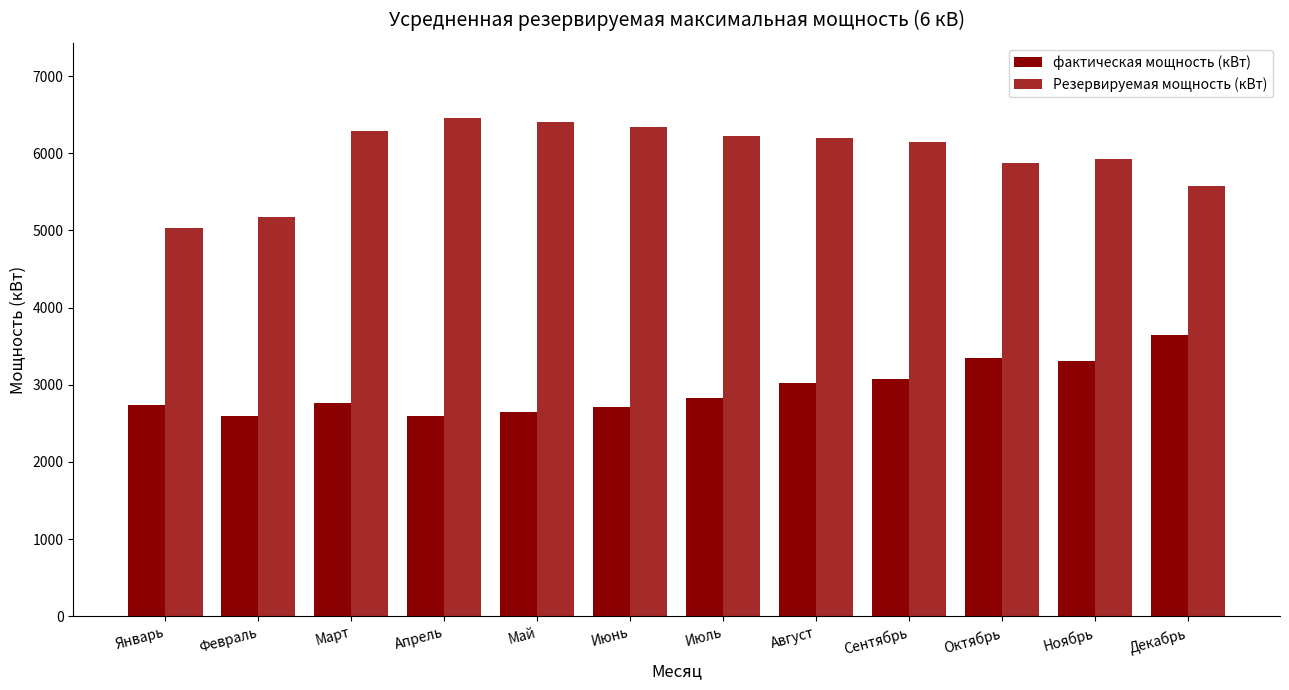

What position from the right is Сентябрь?

4